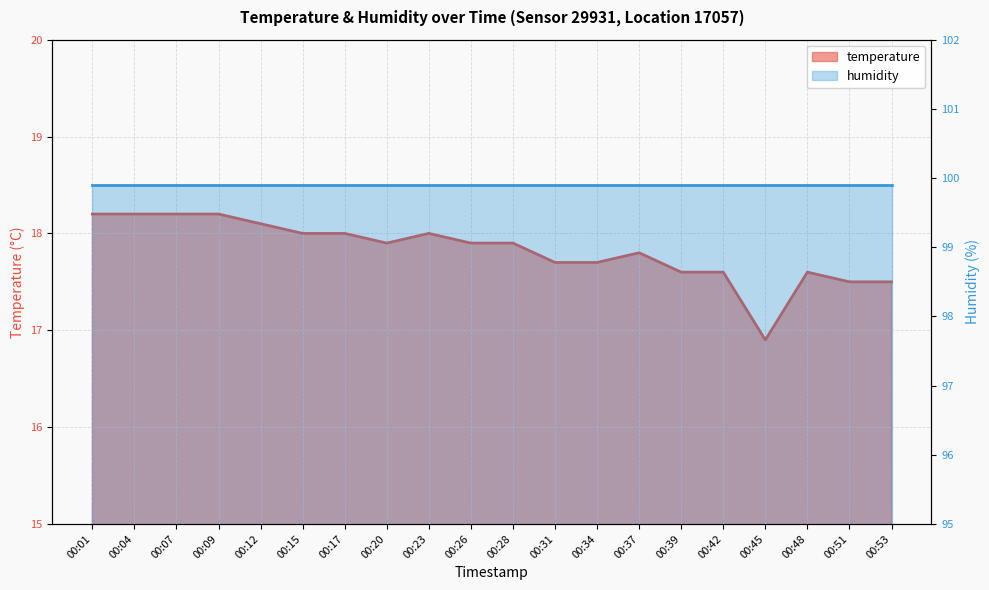

The chart shows a value of 18.0 at 00:15. True or false?

True